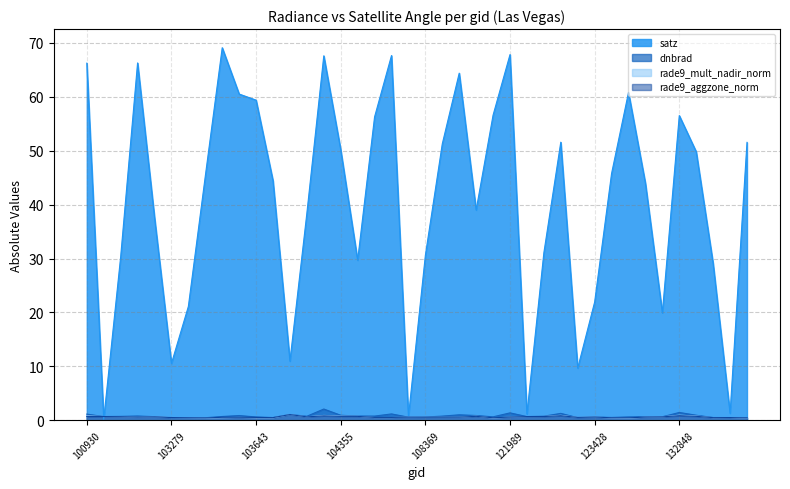

Rank the series at 103515 from lowest to highest value.

rade9_mult_nadir_norm, rade9_aggzone_norm, dnbrad, satz